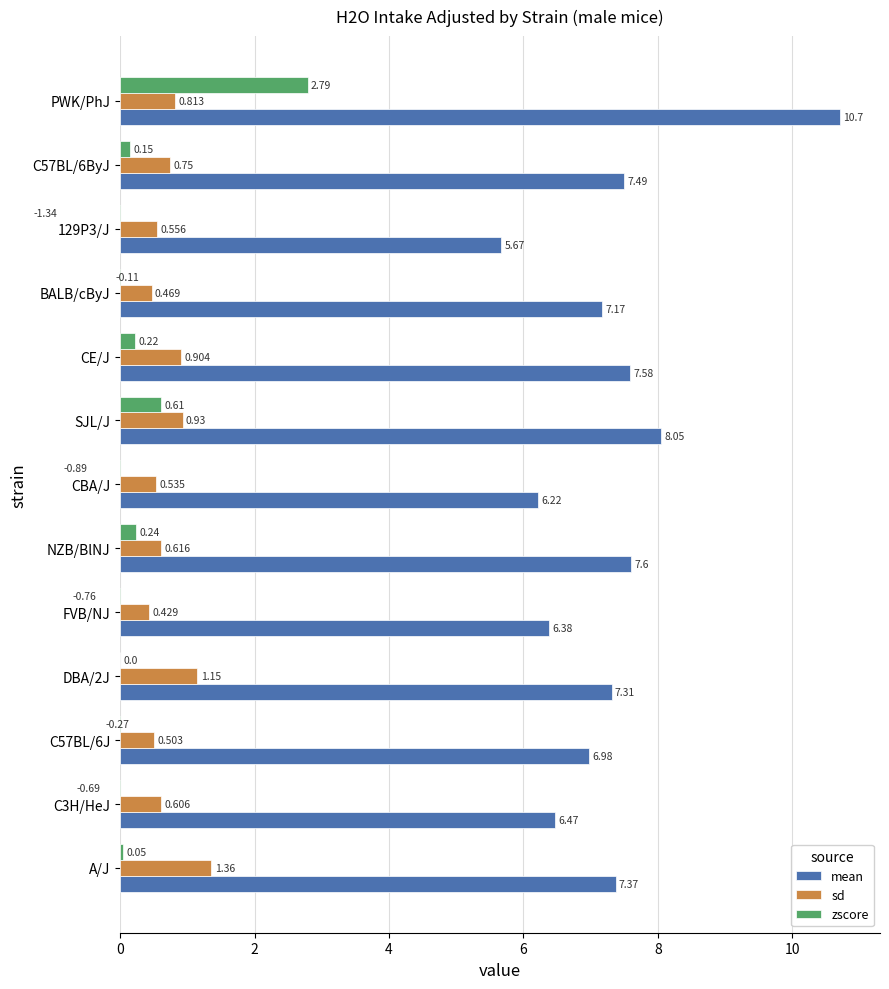

How many values in the zscore series are below 0?

6